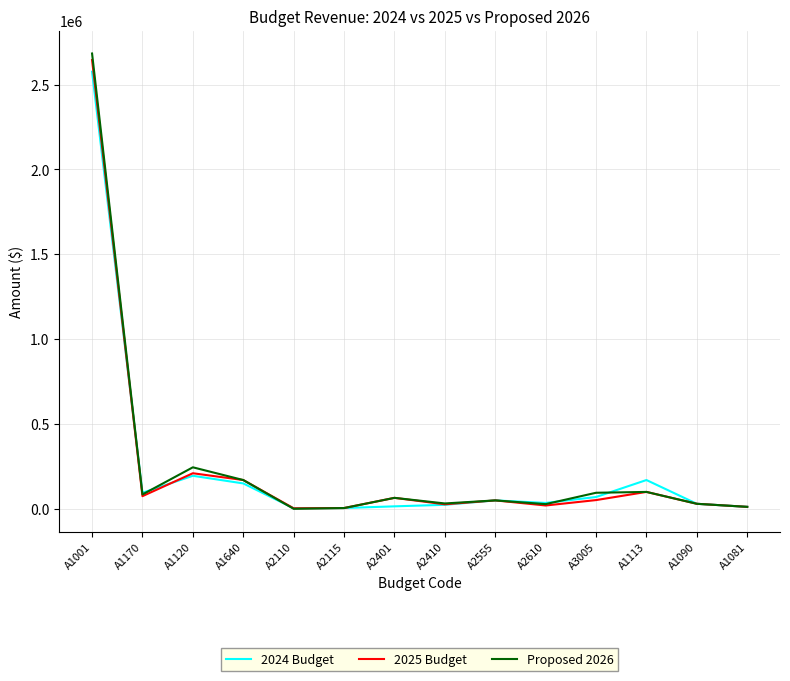

What is the sum of all 2024 Budget values?

3430544.0